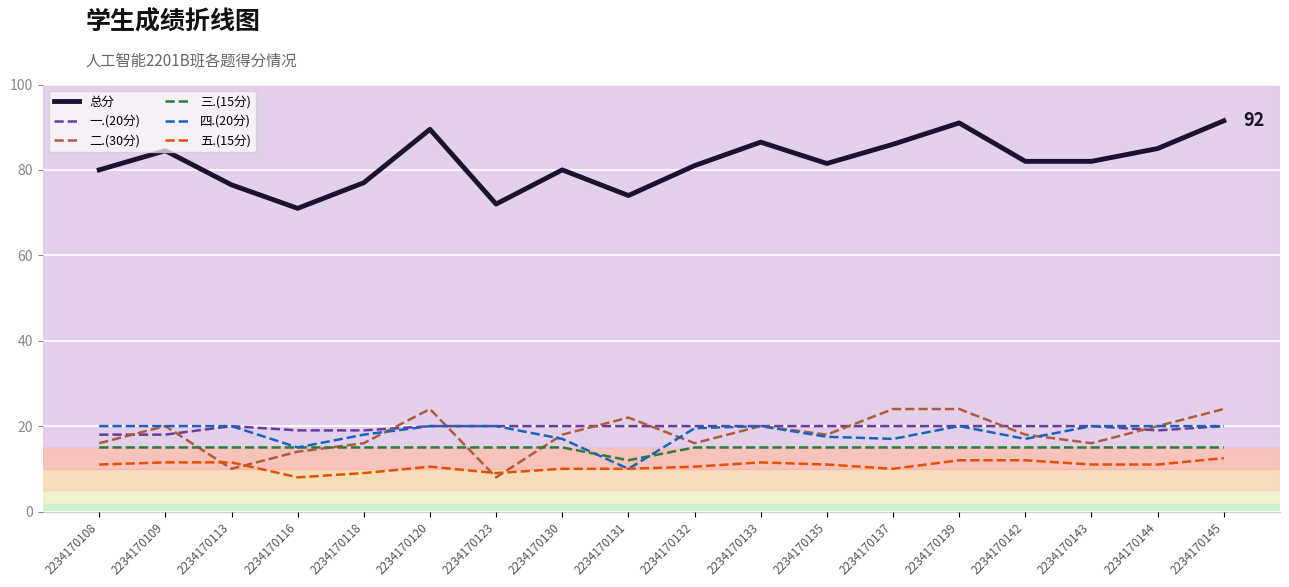

Is it true that 二.(30分) equals 24.6 at 2234170116?

False